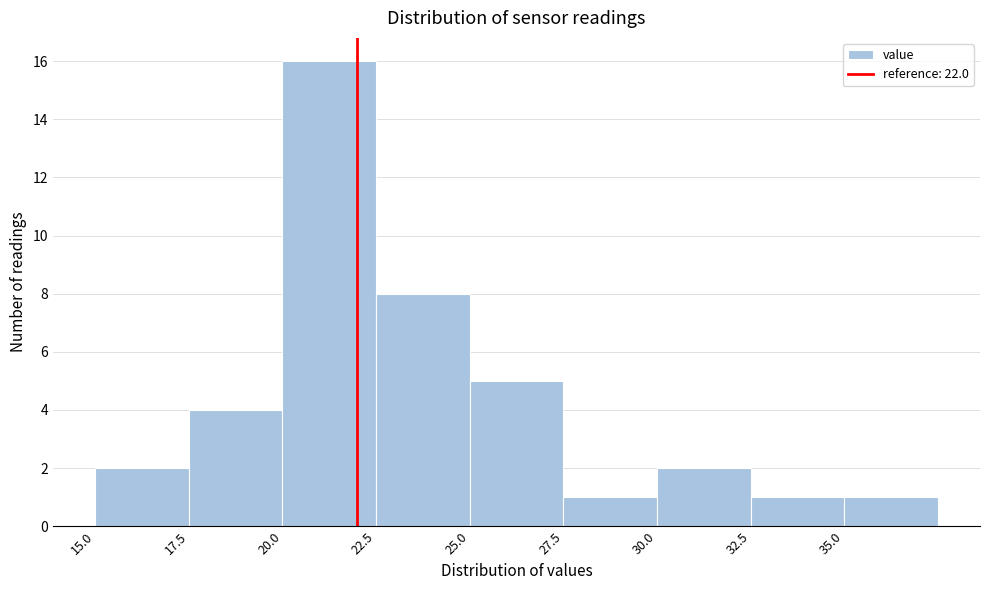

Over which range of the x-axis is the bar tallest?

20.0 to 22.5